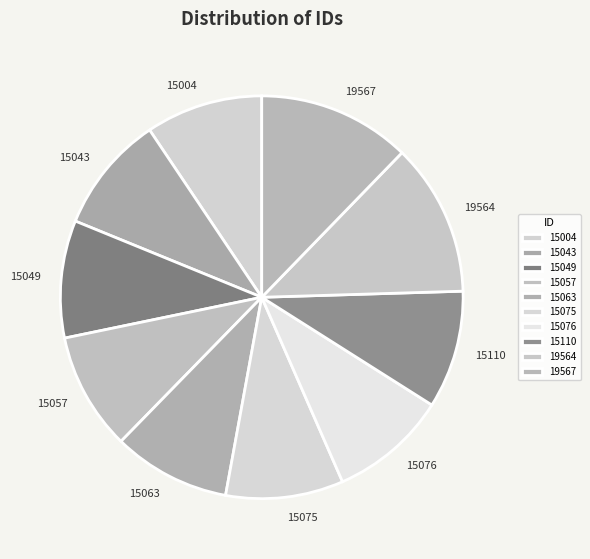

True or false: 15043 accounts for 1% of the total.

False